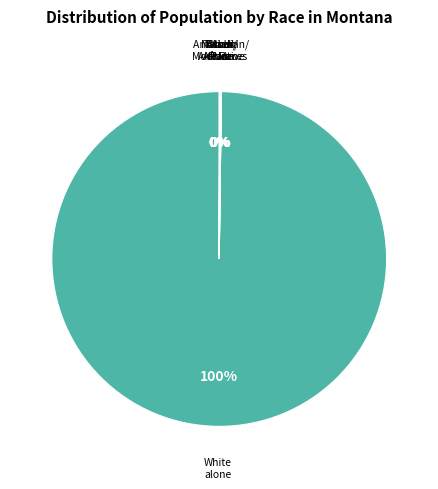

How many segments does this pie chart have?

7